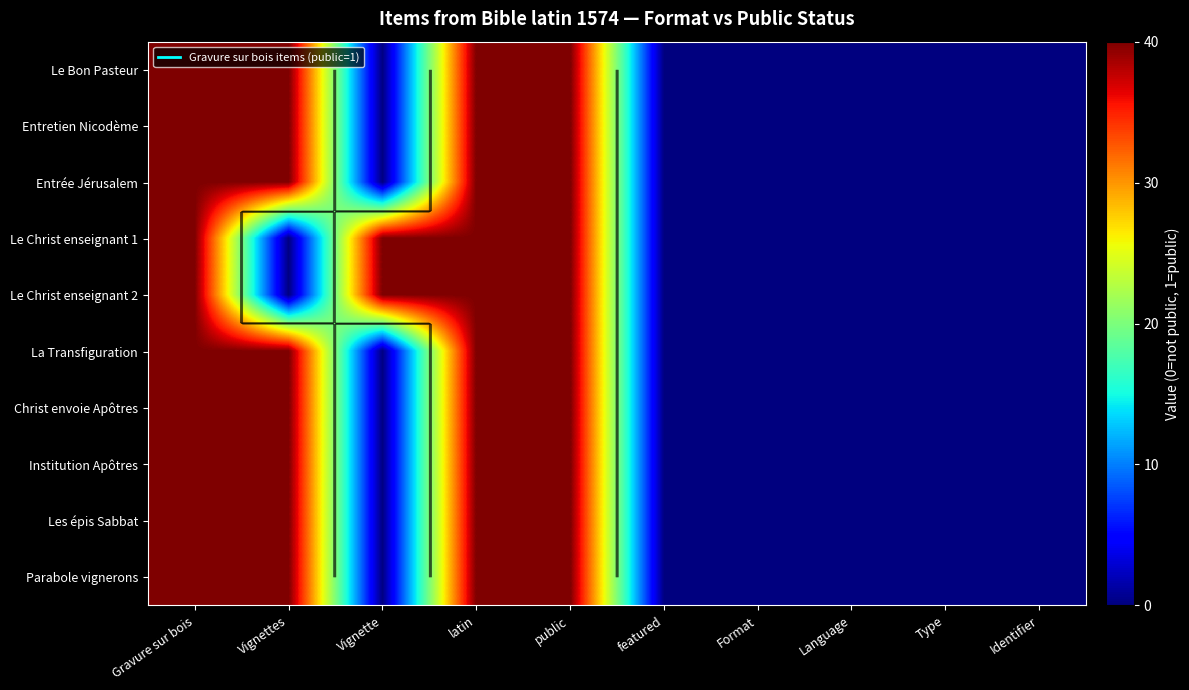

What is the highest value of the Entretien Nicodème series?

40